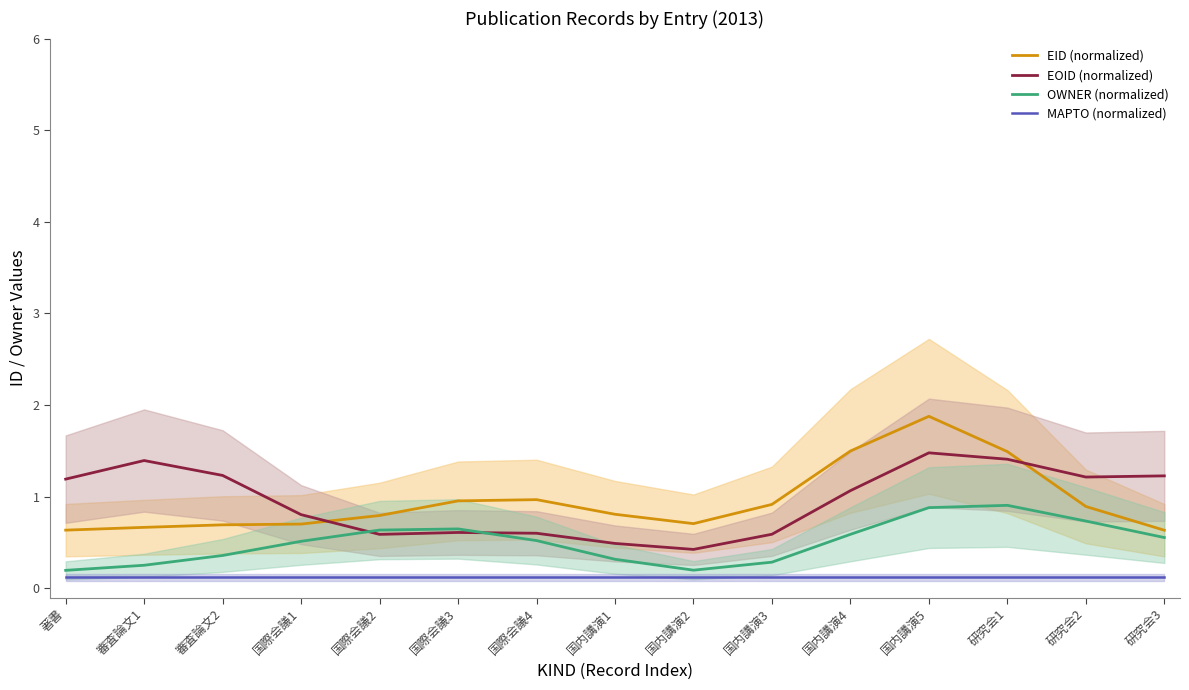

Rank the series at 審査論文2 from highest to lowest value.

EOID (normalized), EID (normalized), OWNER (normalized), MAPTO (normalized)